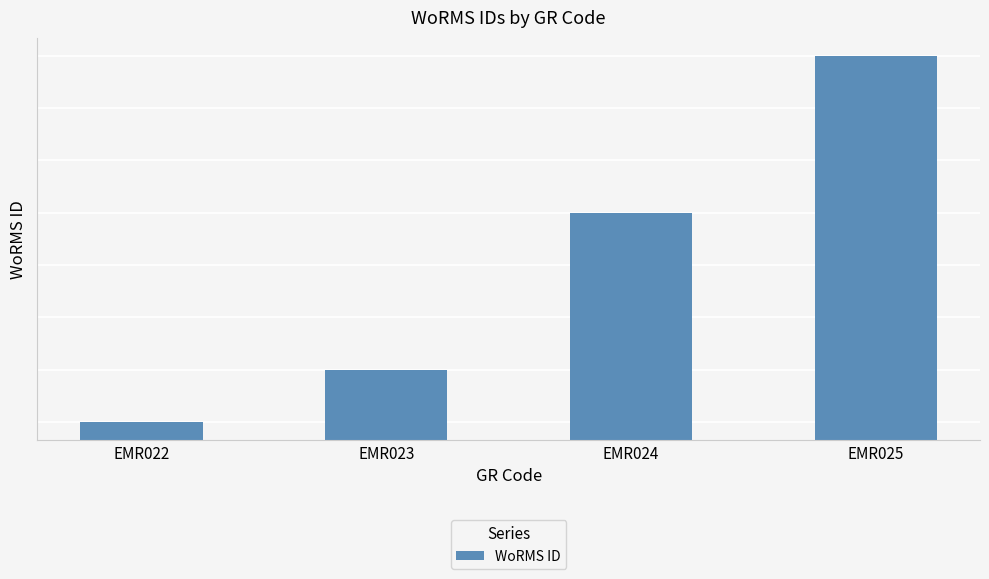

What is the minimum value shown in the chart?

107386